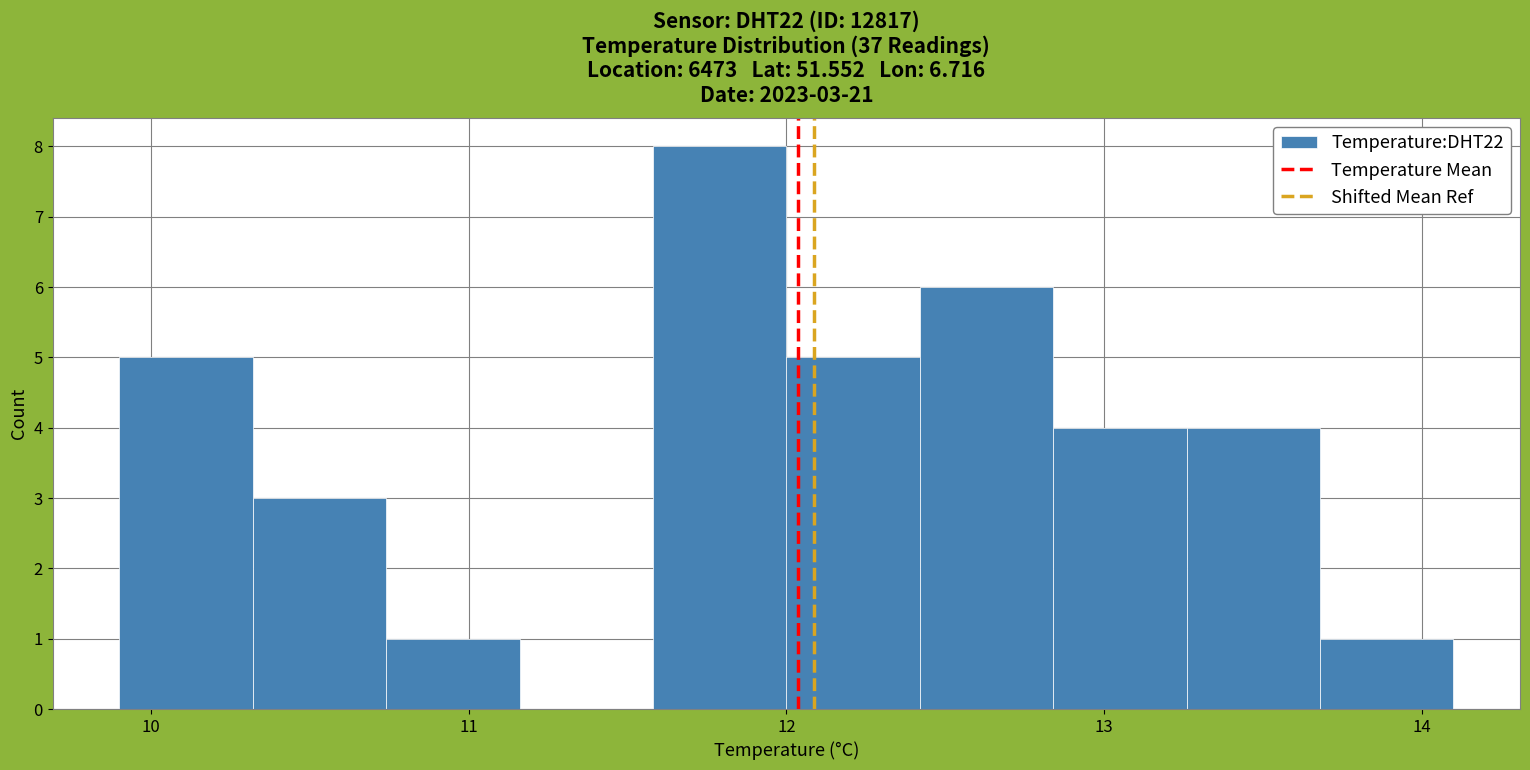

Over which range of the x-axis is the bar tallest?

11.58 to 12.00